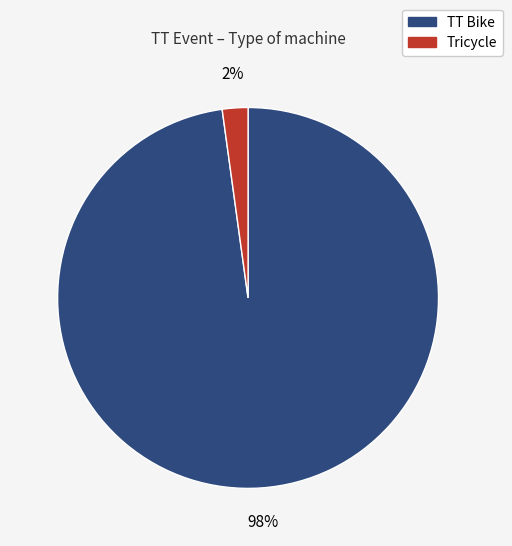

Count the number of slices in the pie.

2